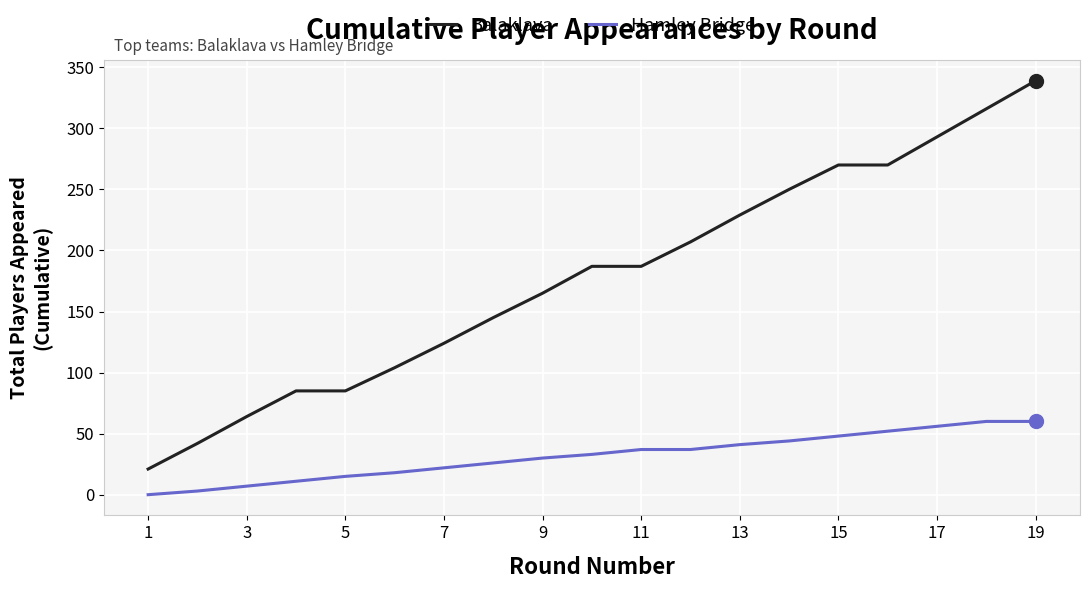

What is the sum of all Hamley Bridge values?

600